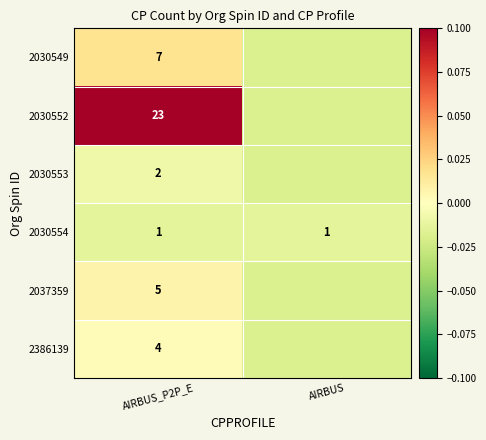

Which series changed the most between AIRBUS_P2P_E and AIRBUS?

2030552